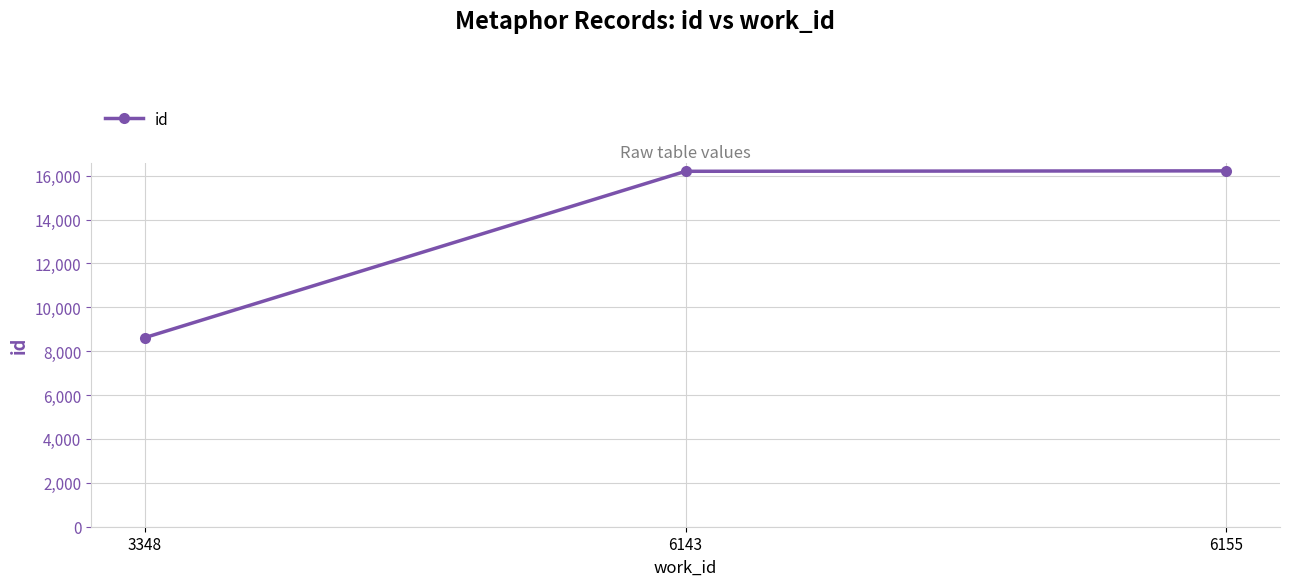

How many data points does each series have?

3